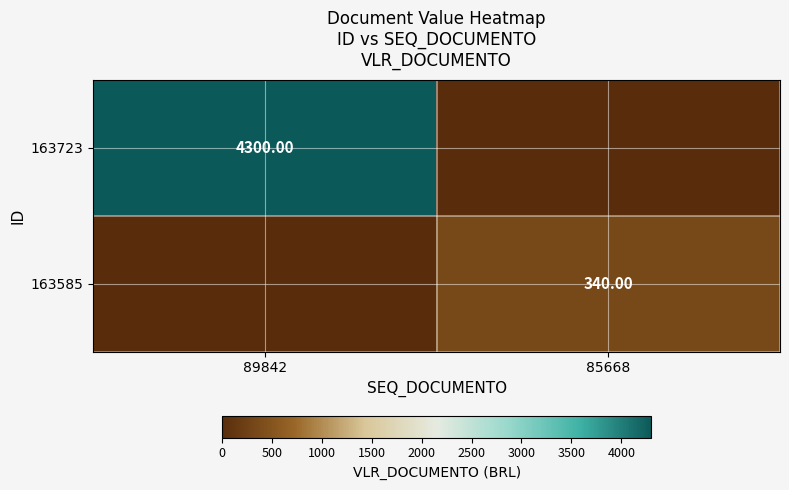

Which series has the largest total across all categories?

163723